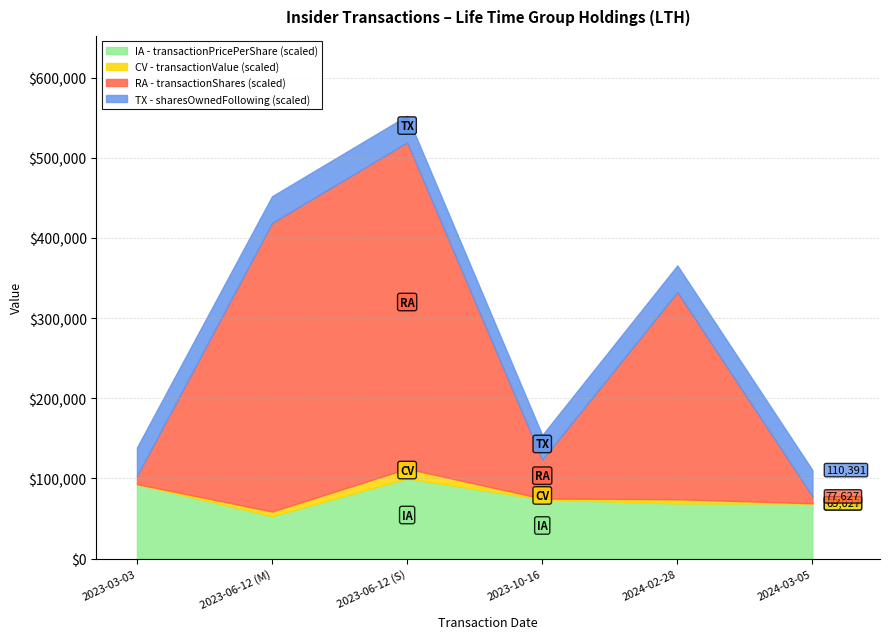

What is the lowest value of the IA - transactionPricePerShare (scaled) series?

53008.5